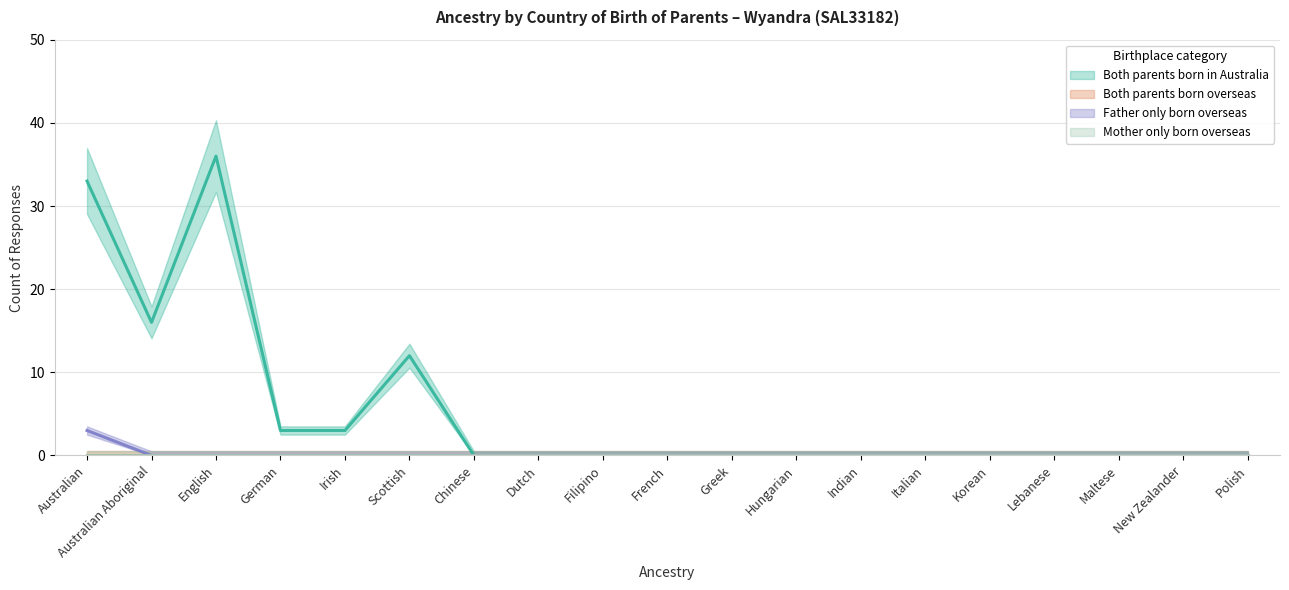

Between German and Chinese, which series saw the biggest shift?

Both parents born in Australia